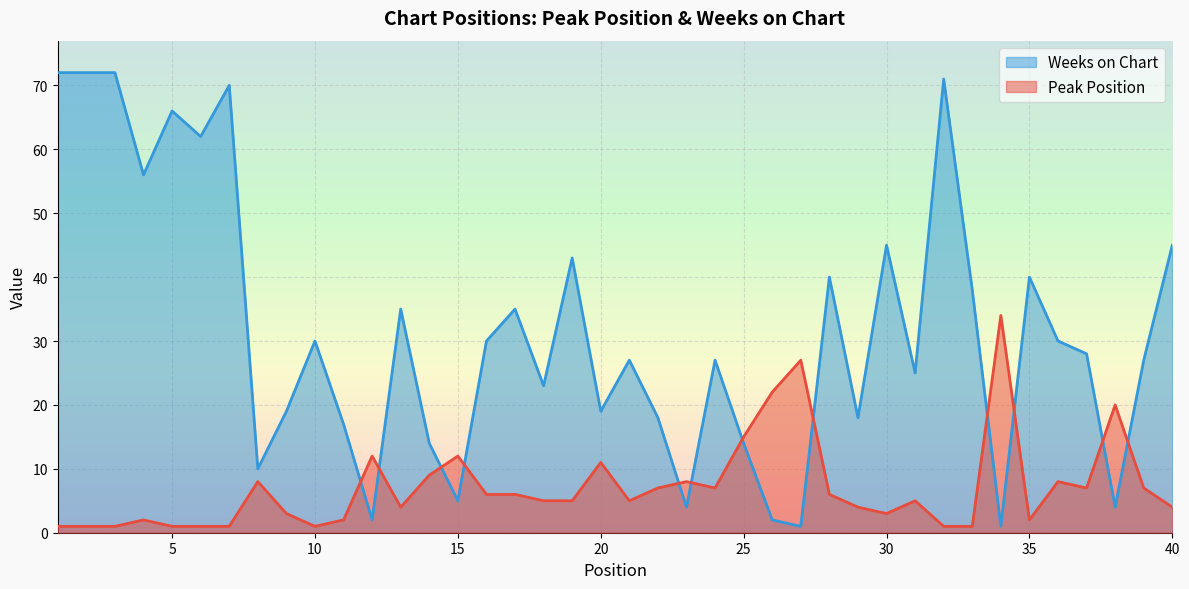

At which label does Peak Position first exceed 5?

8